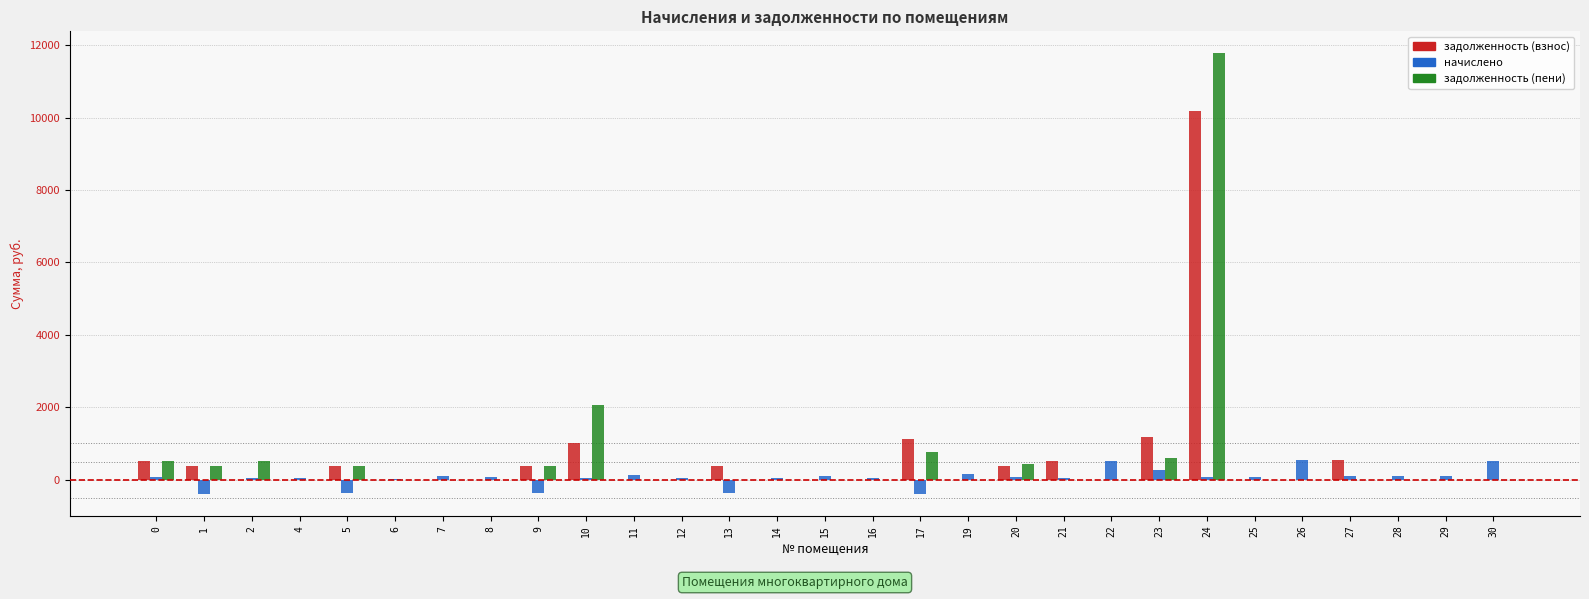

Between 20 and 24, which series saw the biggest shift?

задолженность (пени)